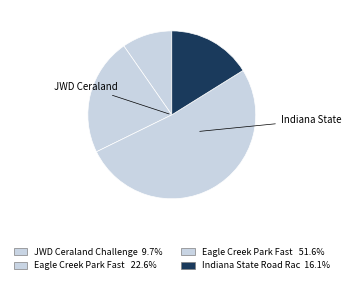

How many segments does this pie chart have?

4